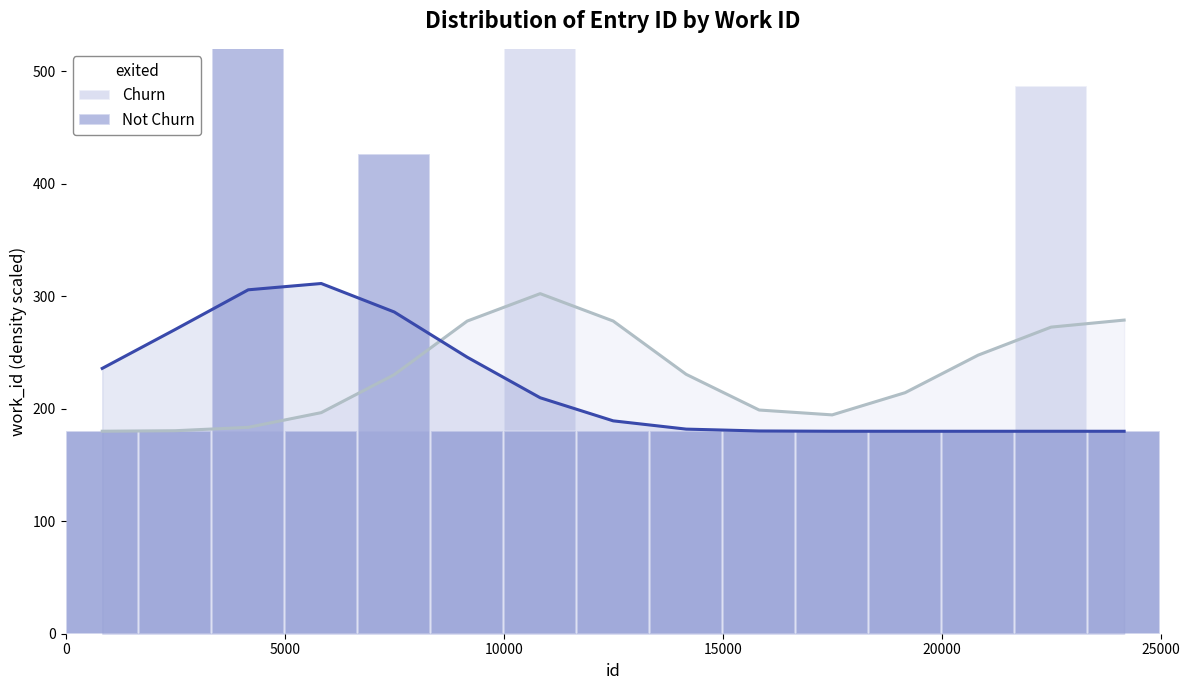

True or false: Not Churn has a value of 256.3 at 12.

False